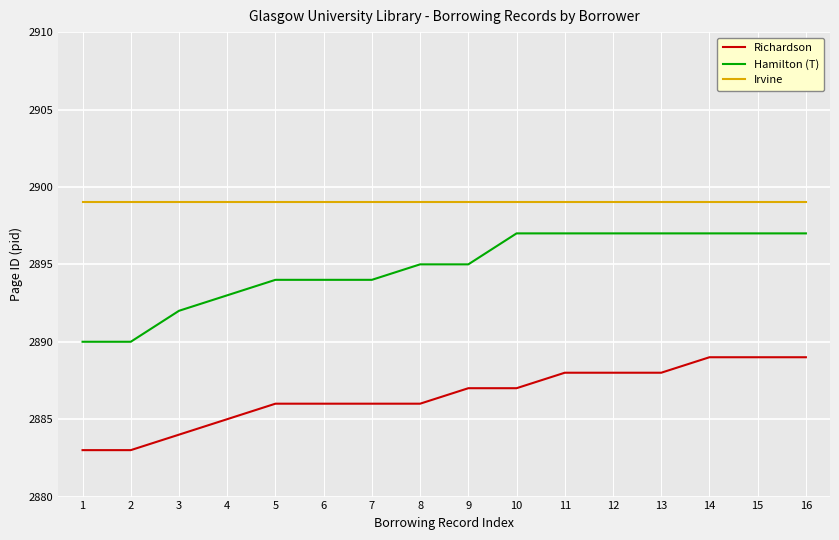

At 9, list the series in order from largest to smallest.

Irvine, Hamilton (T), Richardson